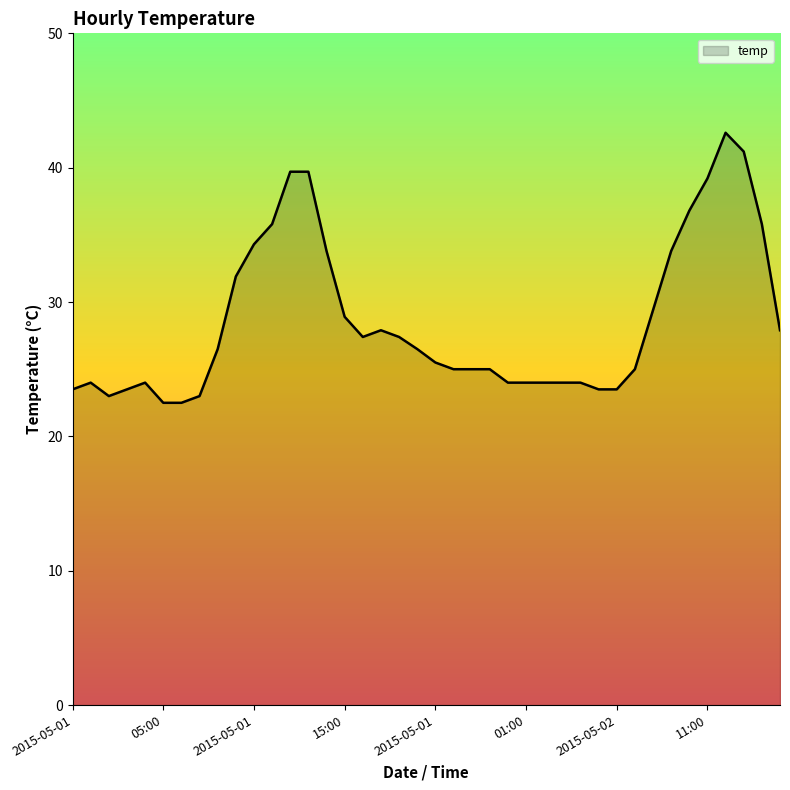

What is the difference between the maximum and minimum values?

20.1